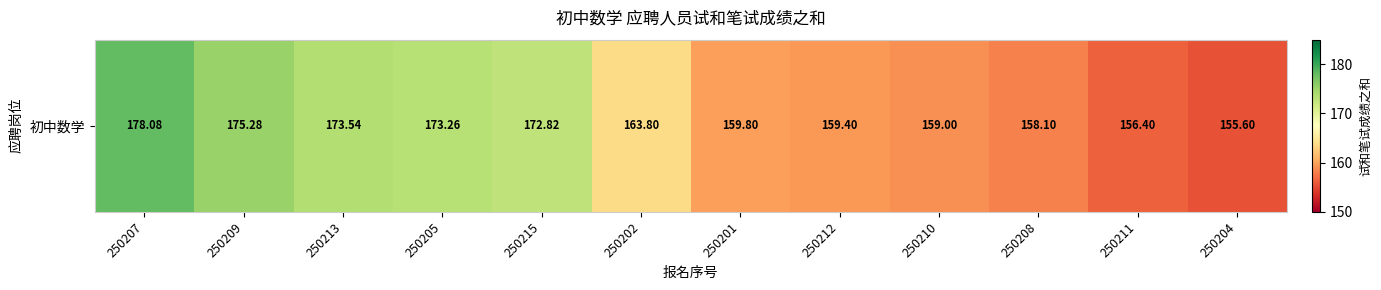

What is the greatest value displayed?

178.1